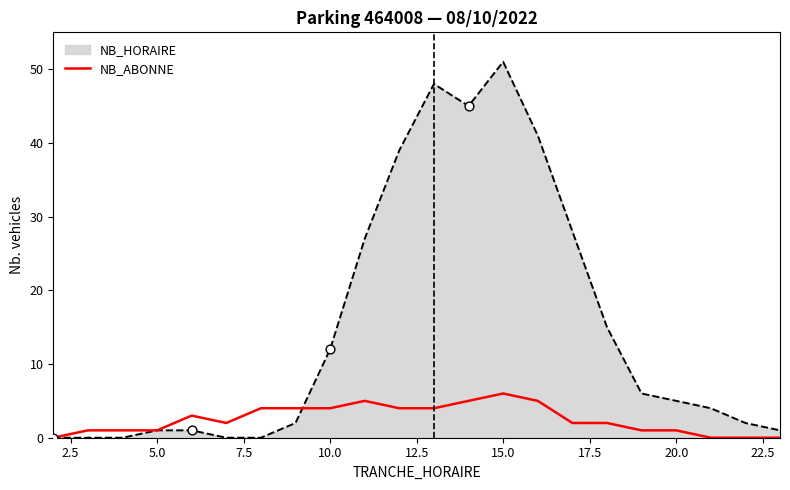

Which series has the largest range (max minus min)?

NB_HORAIRE